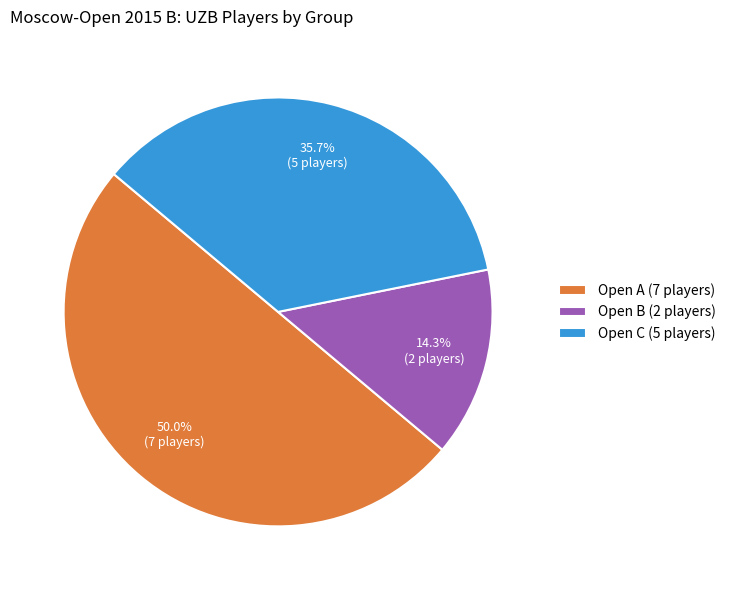

Is Open C (5 players) the majority of the pie?

No